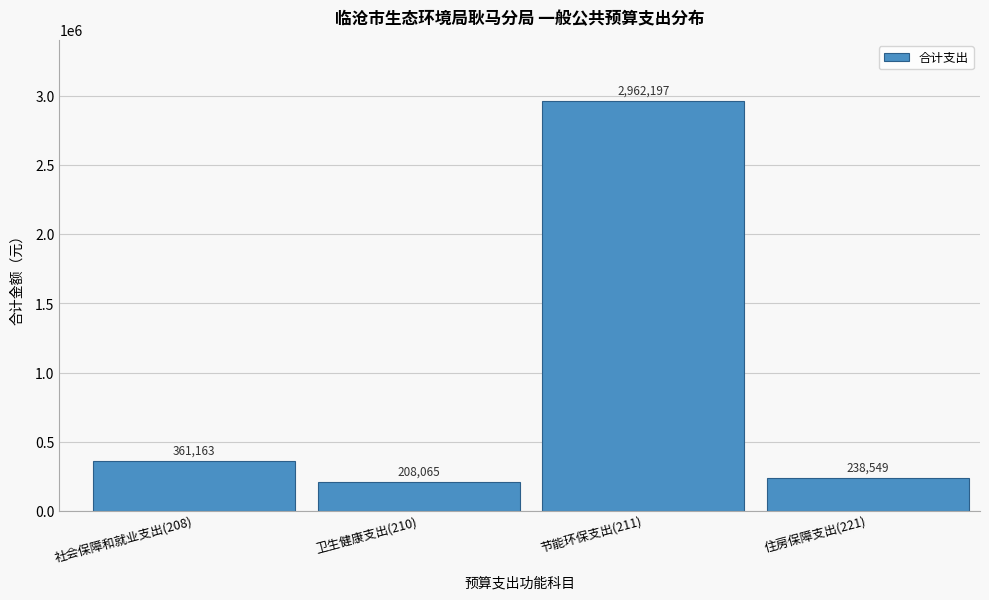

Is it true that the value at 节能环保支出(211) is 2962196.5?

True